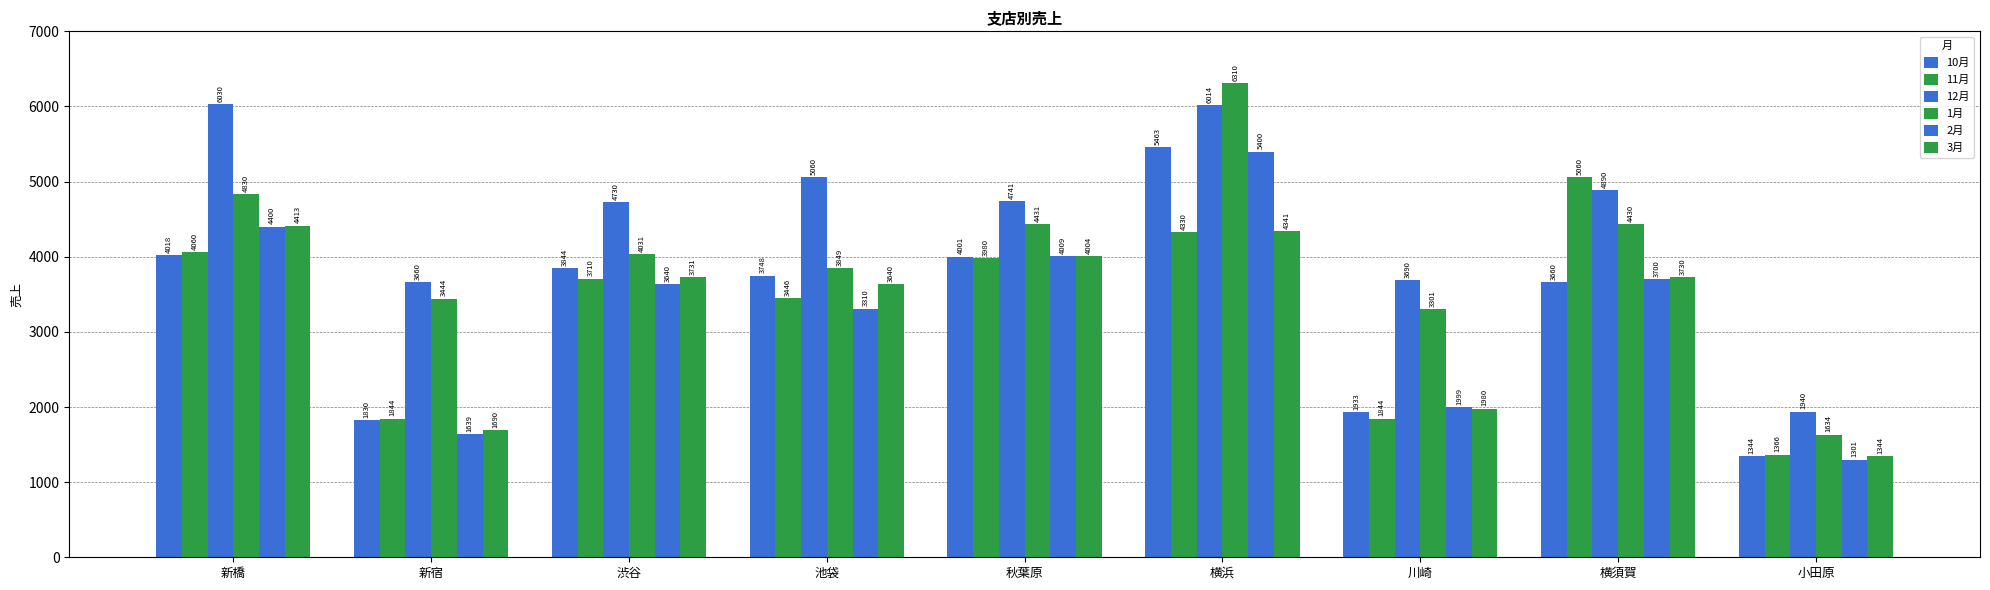

Are the bars grouped side by side (vs. stacked)?

Yes